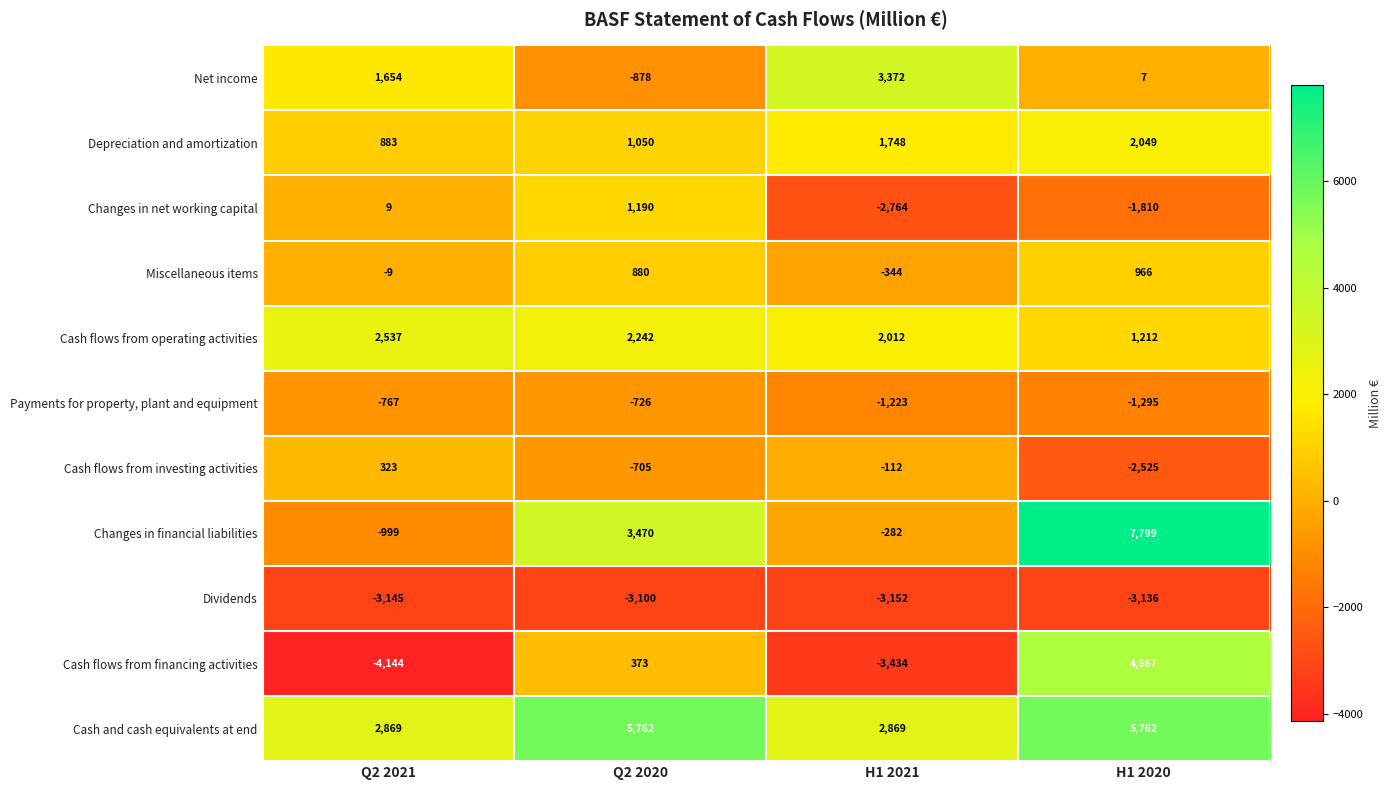

Which series changed the most between Q2 2020 and H1 2021?

Net income